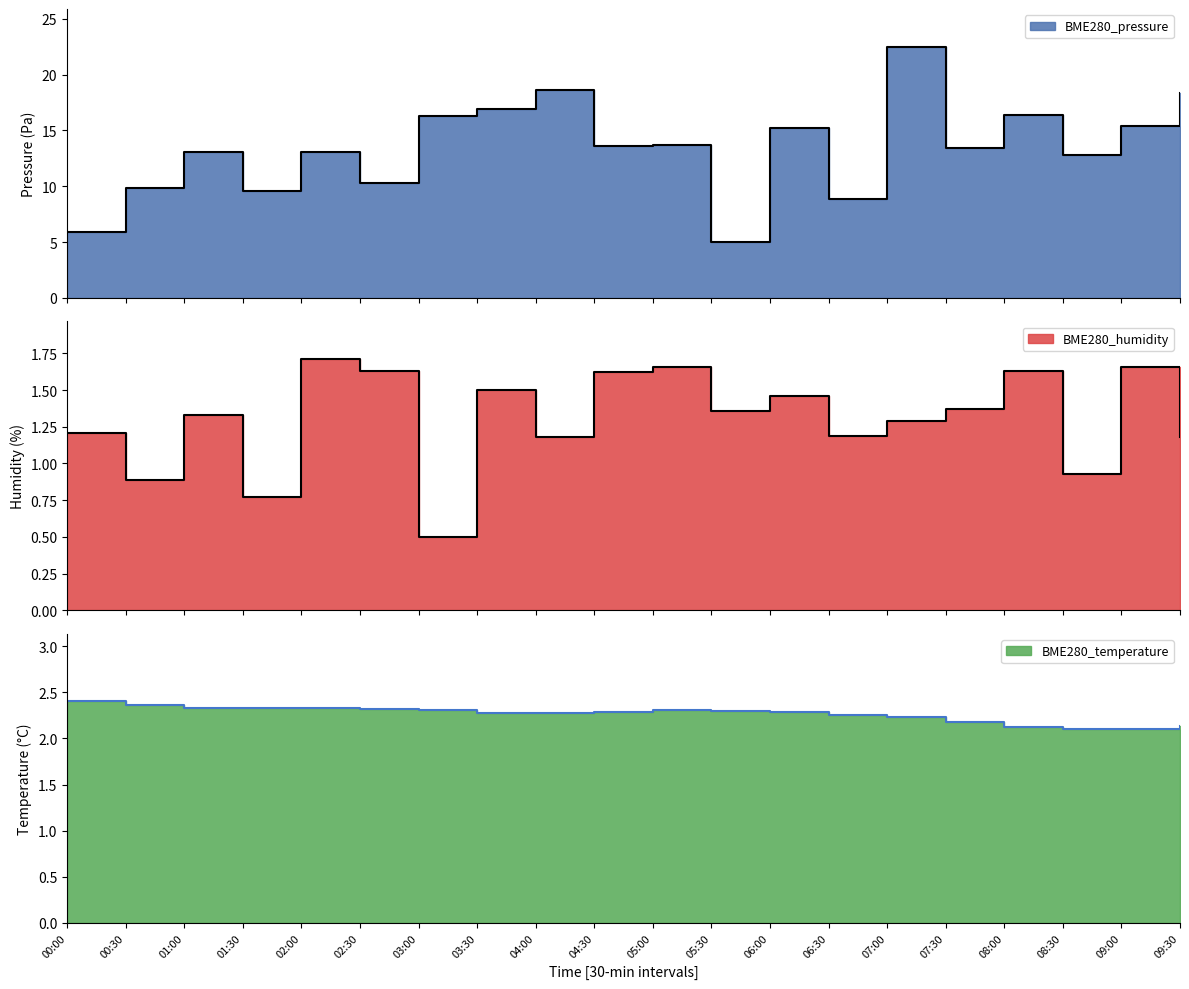

Which series has the widest spread of values?

BME280_pressure